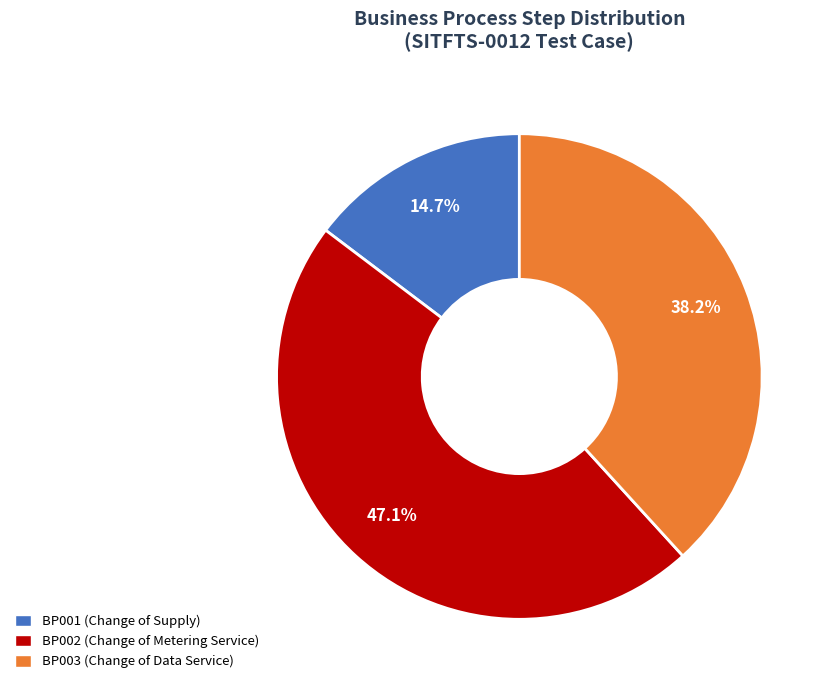

Does any single category account for the majority?

No